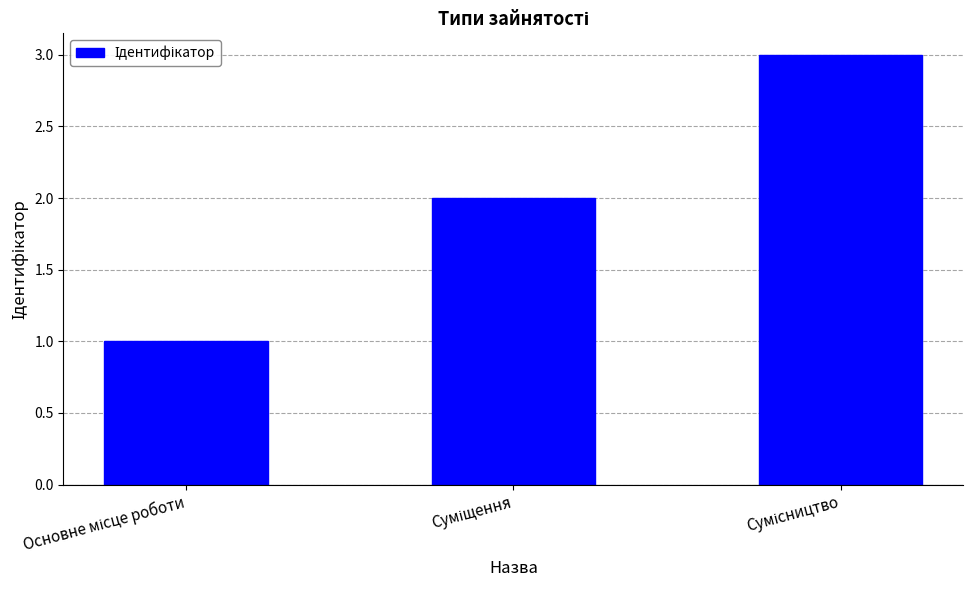

What is the sum of all values?

6